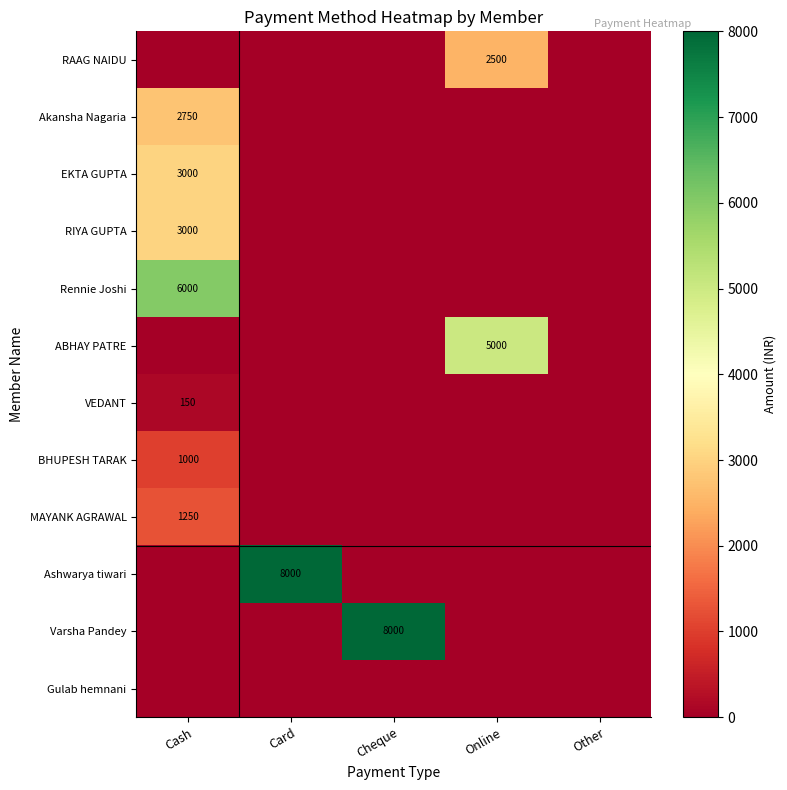

Between Cash and Other, which is larger?

Cash